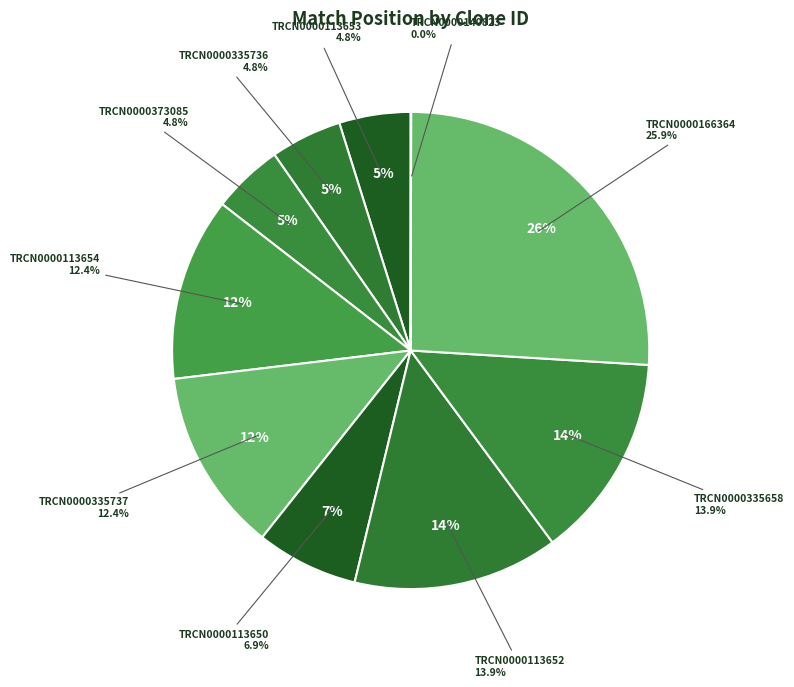

Does any single category account for the majority?

No